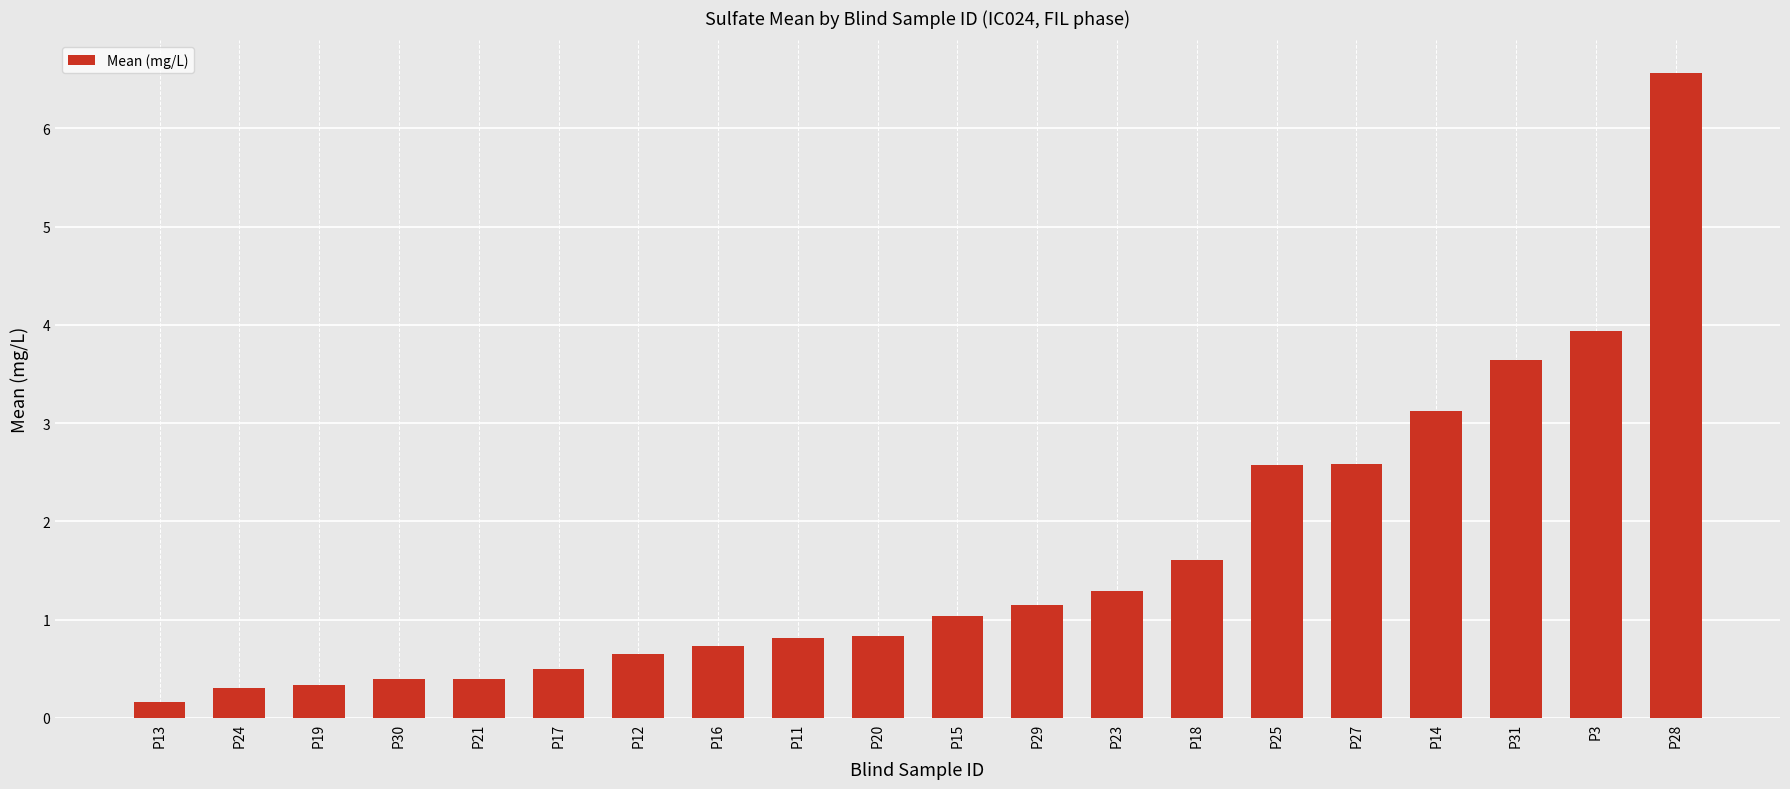

What position from the right is P20?

11